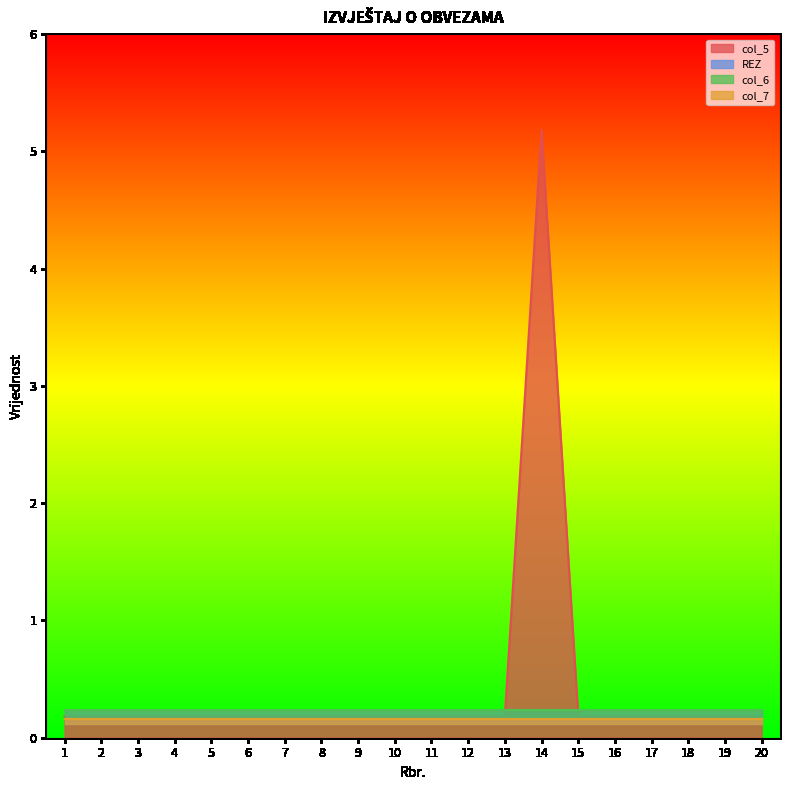

Between 6 and 19, which series saw the biggest shift?

col_5